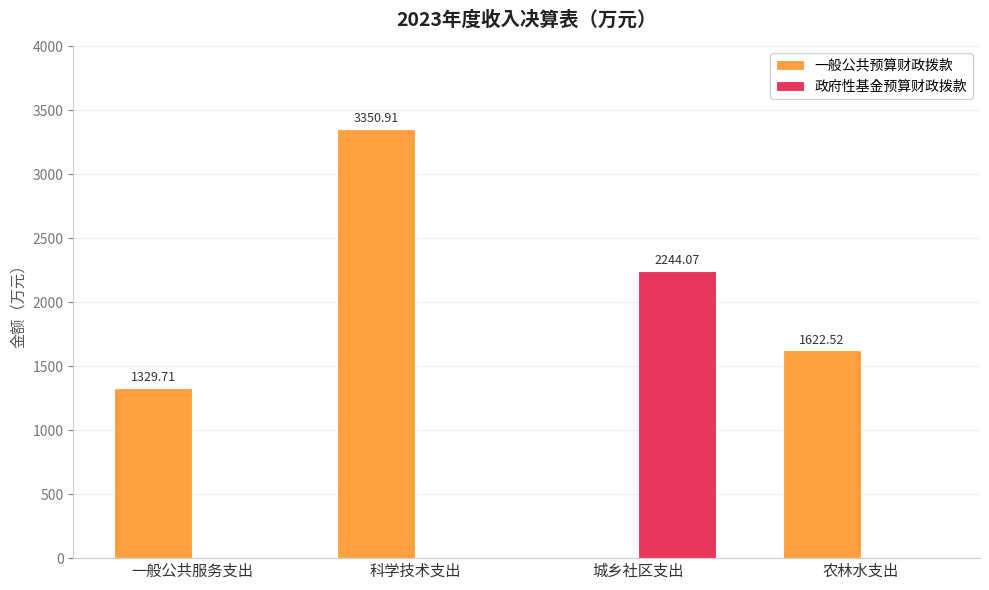

Count the number of categories in the chart.

4